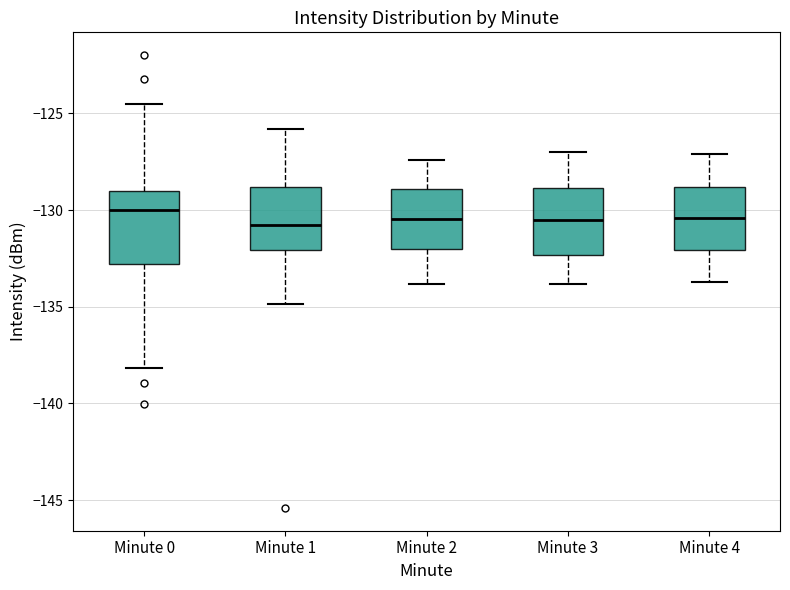

Reading left to right, read every box against the y-axis: the position of its median line, the range the box covers, and the ends of its whiskers. The values are not printed on the chart, so give them approximately, as read against the axis.

Minute 0: median -130.0, box -133.0 to -129.0, whiskers -138.0 to -124.5
Minute 1: median -130.5, box -132.0 to -129.0, whiskers -135.0 to -126.0
Minute 2: median -130.5, box -132.0 to -129.0, whiskers -134.0 to -127.5
Minute 3: median -130.5, box -132.5 to -129.0, whiskers -134.0 to -127.0
Minute 4: median -130.5, box -132.0 to -129.0, whiskers -133.5 to -127.0